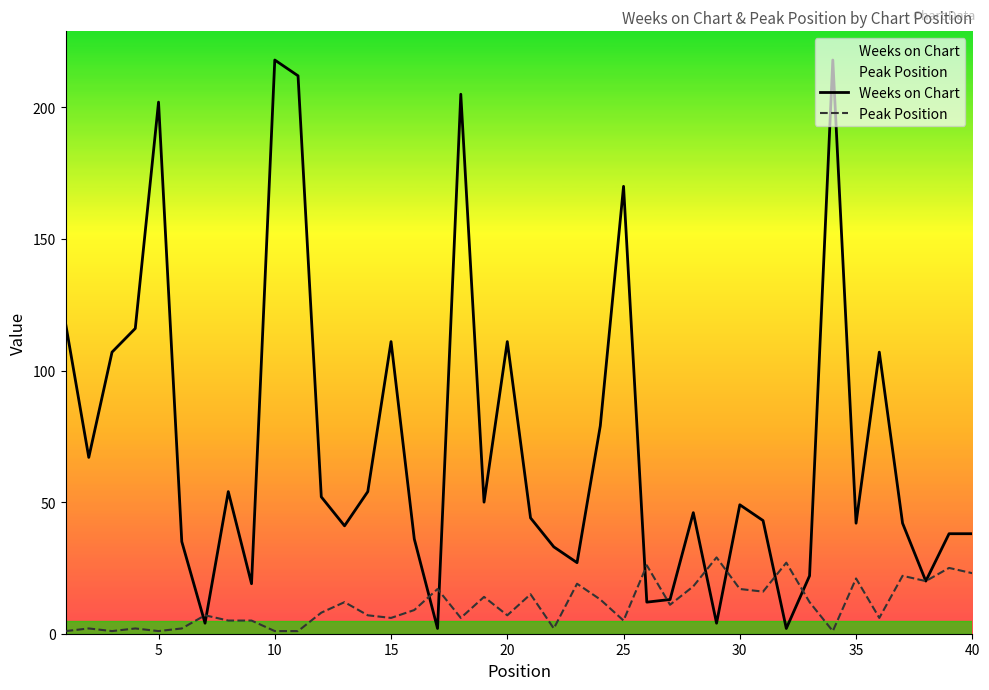

Which series has the widest spread of values?

Weeks on Chart